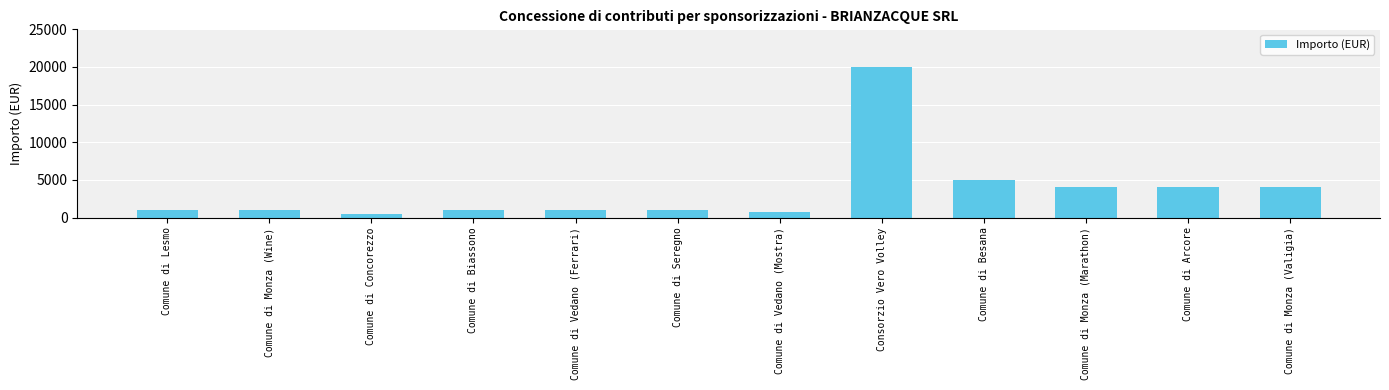

What is the smallest value displayed?

500